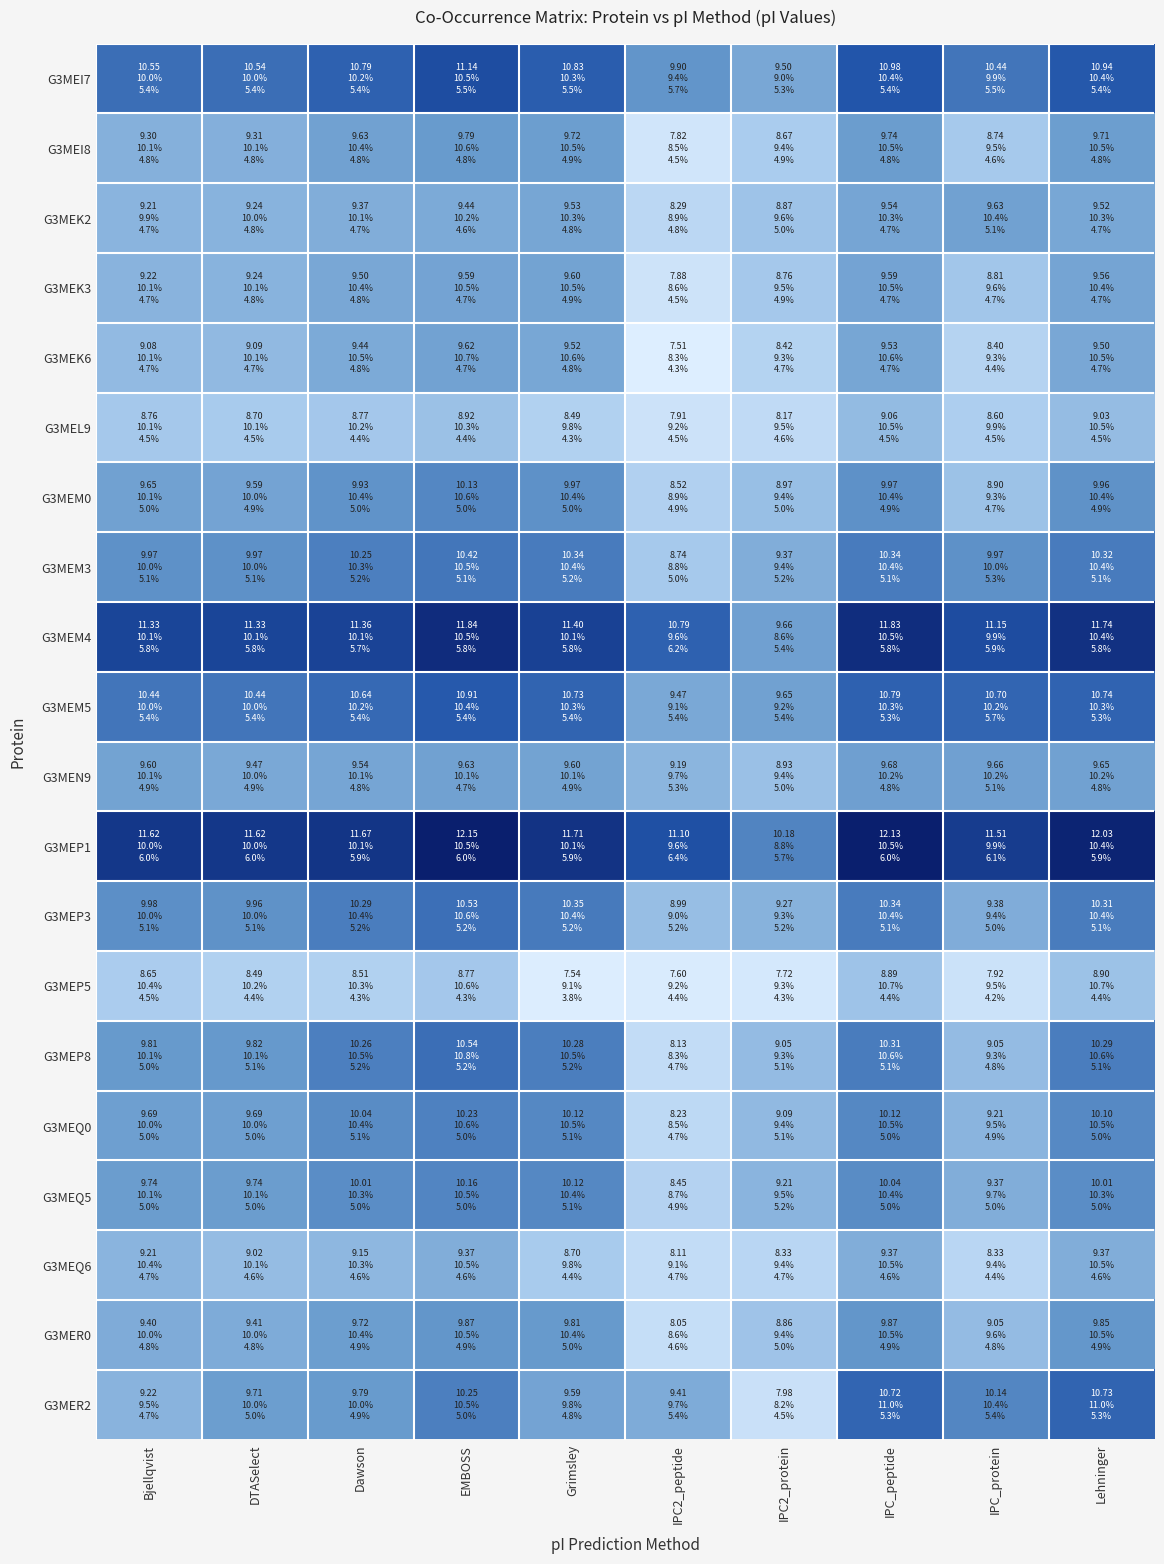

Reading left to right, what are all the values shown in this chart?

G3MEI7: Bjellqvist=10.6	DTASelect=10.5	Dawson=10.8	EMBOSS=11.1	Grimsley=10.8	IPC2_peptide=9.9	IPC2_protein=9.5	IPC_peptide=11.0	IPC_protein=10.4	Lehninger=10.9
G3MEI8: Bjellqvist=9.3	DTASelect=9.3	Dawson=9.6	EMBOSS=9.8	Grimsley=9.7	IPC2_peptide=7.8	IPC2_protein=8.7	IPC_peptide=9.7	IPC_protein=8.7	Lehninger=9.7
G3MEK2: Bjellqvist=9.2	DTASelect=9.2	Dawson=9.4	EMBOSS=9.4	Grimsley=9.5	IPC2_peptide=8.3	IPC2_protein=8.9	IPC_peptide=9.5	IPC_protein=9.6	Lehninger=9.5
G3MEK3: Bjellqvist=9.2	DTASelect=9.2	Dawson=9.5	EMBOSS=9.6	Grimsley=9.6	IPC2_peptide=7.9	IPC2_protein=8.8	IPC_peptide=9.6	IPC_protein=8.8	Lehninger=9.6
G3MEK6: Bjellqvist=9.1	DTASelect=9.1	Dawson=9.4	EMBOSS=9.6	Grimsley=9.5	IPC2_peptide=7.5	IPC2_protein=8.4	IPC_peptide=9.5	IPC_protein=8.4	Lehninger=9.5
G3MEL9: Bjellqvist=8.8	DTASelect=8.7	Dawson=8.8	EMBOSS=8.9	Grimsley=8.5	IPC2_peptide=7.9	IPC2_protein=8.2	IPC_peptide=9.1	IPC_protein=8.6	Lehninger=9.0
G3MEM0: Bjellqvist=9.6	DTASelect=9.6	Dawson=9.9	EMBOSS=10.1	Grimsley=10.0	IPC2_peptide=8.5	IPC2_protein=9.0	IPC_peptide=10.0	IPC_protein=8.9	Lehninger=10.0
G3MEM3: Bjellqvist=10.0	DTASelect=10.0	Dawson=10.2	EMBOSS=10.4	Grimsley=10.3	IPC2_peptide=8.7	IPC2_protein=9.4	IPC_peptide=10.3	IPC_protein=10.0	Lehninger=10.3
G3MEM4: Bjellqvist=11.3	DTASelect=11.3	Dawson=11.4	EMBOSS=11.8	Grimsley=11.4	IPC2_peptide=10.8	IPC2_protein=9.7	IPC_peptide=11.8	IPC_protein=11.2	Lehninger=11.7
G3MEM5: Bjellqvist=10.4	DTASelect=10.4	Dawson=10.6	EMBOSS=10.9	Grimsley=10.7	IPC2_peptide=9.5	IPC2_protein=9.6	IPC_peptide=10.8	IPC_protein=10.7	Lehninger=10.7
G3MEN9: Bjellqvist=9.6	DTASelect=9.5	Dawson=9.5	EMBOSS=9.6	Grimsley=9.6	IPC2_peptide=9.2	IPC2_protein=8.9	IPC_peptide=9.7	IPC_protein=9.7	Lehninger=9.6
G3MEP1: Bjellqvist=11.6	DTASelect=11.6	Dawson=11.7	EMBOSS=12.1	Grimsley=11.7	IPC2_peptide=11.1	IPC2_protein=10.2	IPC_peptide=12.1	IPC_protein=11.5	Lehninger=12.0
G3MEP3: Bjellqvist=10.0	DTASelect=10.0	Dawson=10.3	EMBOSS=10.5	Grimsley=10.3	IPC2_peptide=9.0	IPC2_protein=9.3	IPC_peptide=10.3	IPC_protein=9.4	Lehninger=10.3
G3MEP5: Bjellqvist=8.7	DTASelect=8.5	Dawson=8.5	EMBOSS=8.8	Grimsley=7.5	IPC2_peptide=7.6	IPC2_protein=7.7	IPC_peptide=8.9	IPC_protein=7.9	Lehninger=8.9
G3MEP8: Bjellqvist=9.8	DTASelect=9.8	Dawson=10.3	EMBOSS=10.5	Grimsley=10.3	IPC2_peptide=8.1	IPC2_protein=9.0	IPC_peptide=10.3	IPC_protein=9.0	Lehninger=10.3
G3MEQ0: Bjellqvist=9.7	DTASelect=9.7	Dawson=10.0	EMBOSS=10.2	Grimsley=10.1	IPC2_peptide=8.2	IPC2_protein=9.1	IPC_peptide=10.1	IPC_protein=9.2	Lehninger=10.1
G3MEQ5: Bjellqvist=9.7	DTASelect=9.7	Dawson=10.0	EMBOSS=10.2	Grimsley=10.1	IPC2_peptide=8.4	IPC2_protein=9.2	IPC_peptide=10.0	IPC_protein=9.4	Lehninger=10.0
G3MEQ6: Bjellqvist=9.2	DTASelect=9.0	Dawson=9.2	EMBOSS=9.4	Grimsley=8.7	IPC2_peptide=8.1	IPC2_protein=8.3	IPC_peptide=9.4	IPC_protein=8.3	Lehninger=9.4
G3MER0: Bjellqvist=9.4	DTASelect=9.4	Dawson=9.7	EMBOSS=9.9	Grimsley=9.8	IPC2_peptide=8.1	IPC2_protein=8.9	IPC_peptide=9.9	IPC_protein=9.0	Lehninger=9.9
G3MER2: Bjellqvist=9.2	DTASelect=9.7	Dawson=9.8	EMBOSS=10.2	Grimsley=9.6	IPC2_peptide=9.4	IPC2_protein=8.0	IPC_peptide=10.7	IPC_protein=10.1	Lehninger=10.7